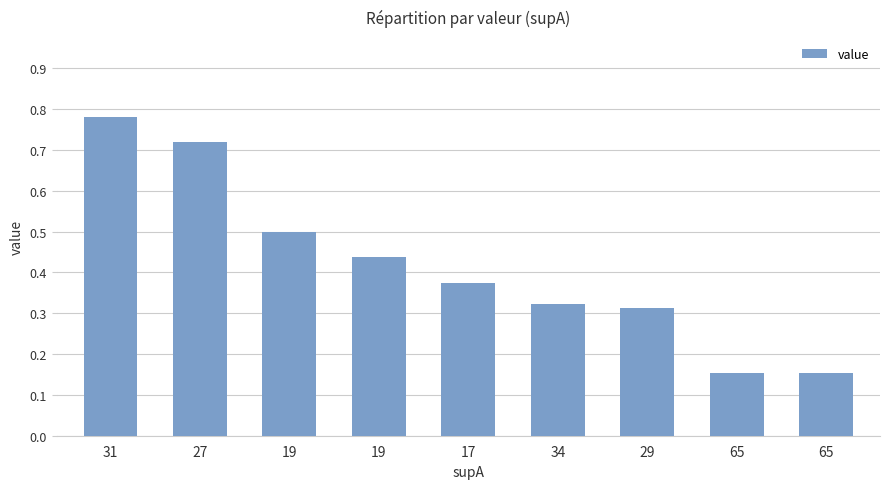

What is the minimum value shown in the chart?

0.2